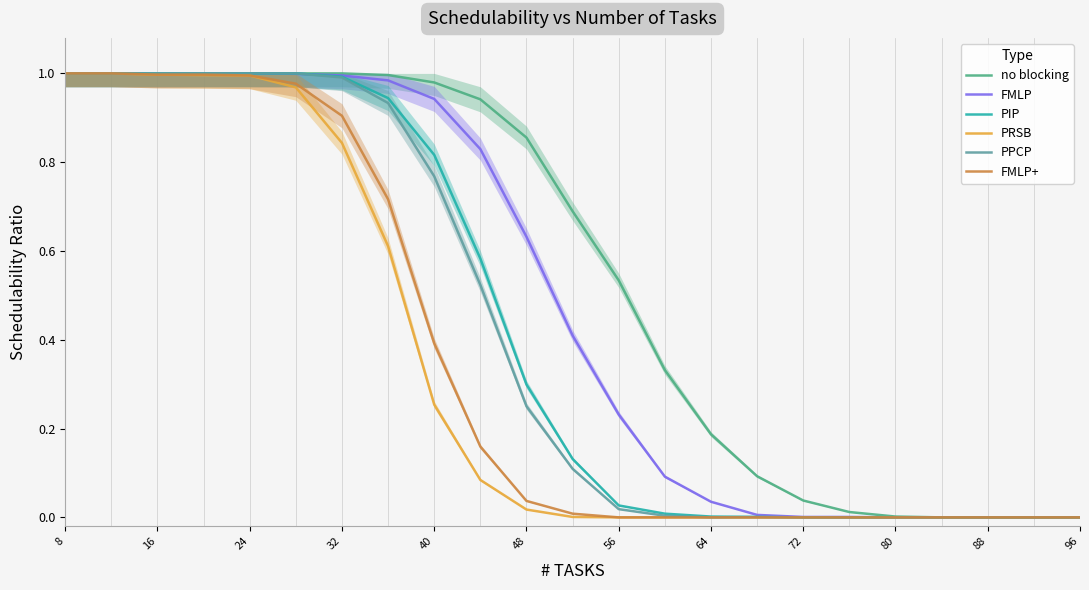

How many data points does each series have?

23